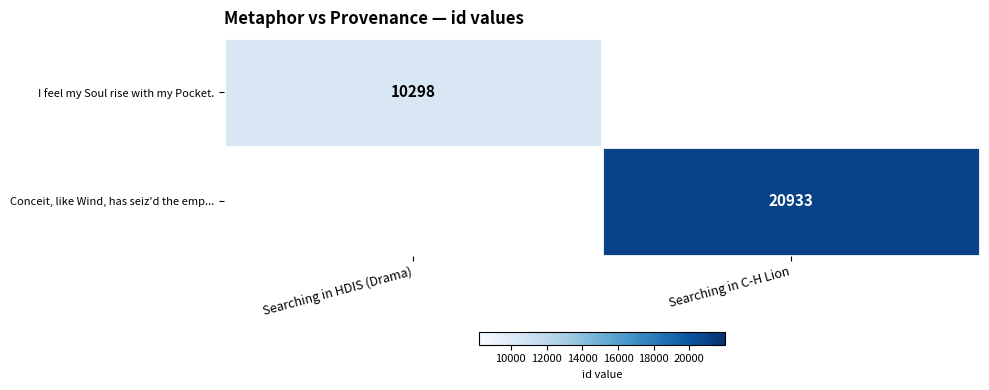

Is the value of I feel my Soul rise with my Pocket. at Searching in HDIS (Drama) greater than the value of Conceit, like Wind, has seiz'd the emp... at Searching in C-H Lion?

No